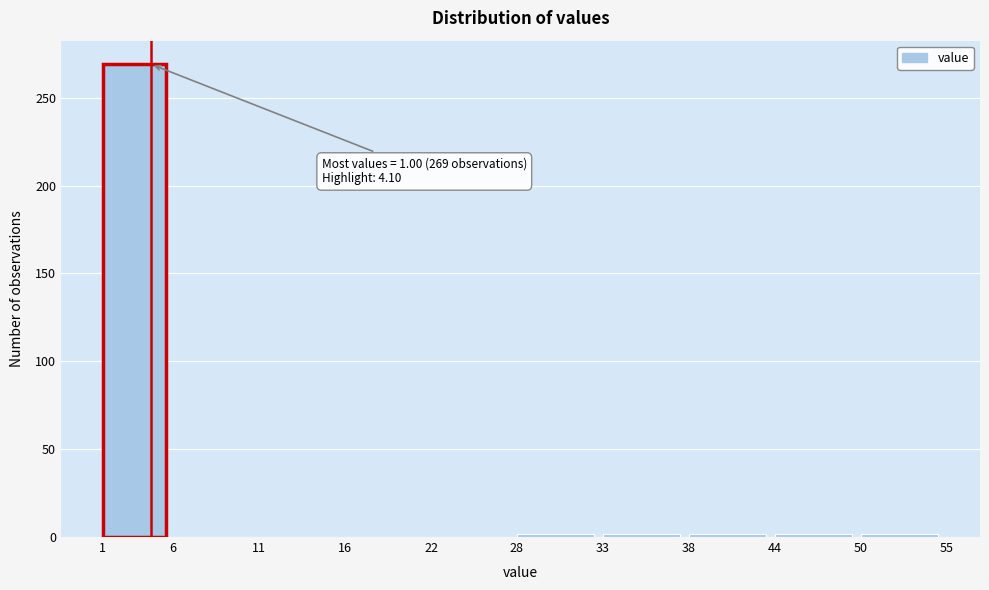

Which range on the x-axis has the tallest bar?

1 to 6